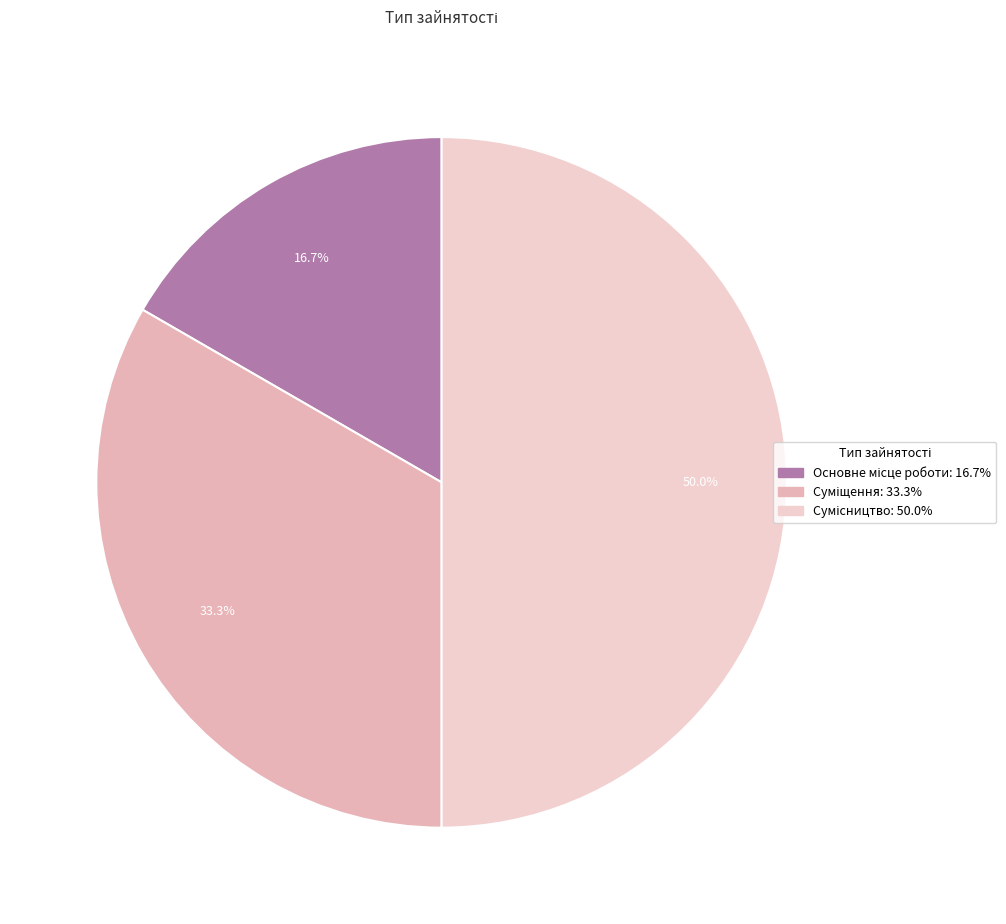

What is the change in value from Основне місце роботи to Суміщення?

+1